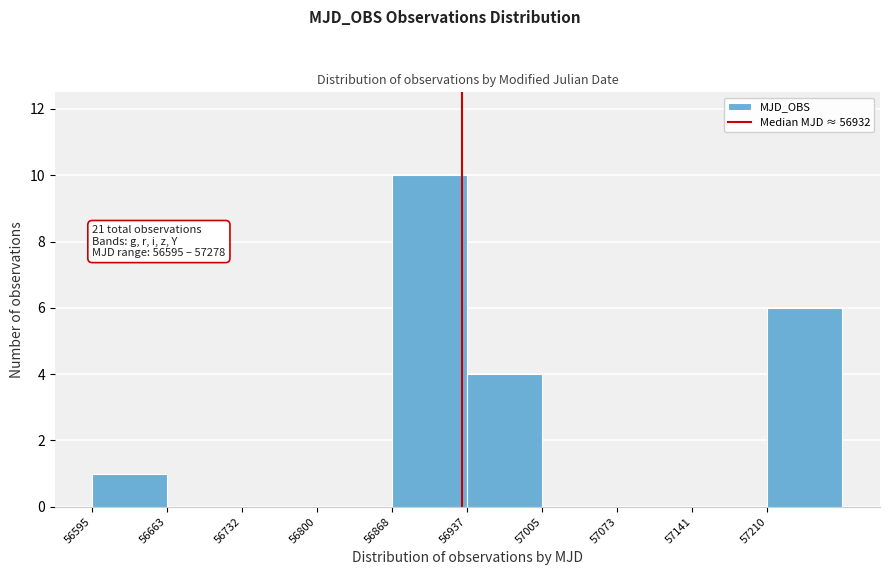

Which range on the x-axis has the tallest bar?

56870 to 56940